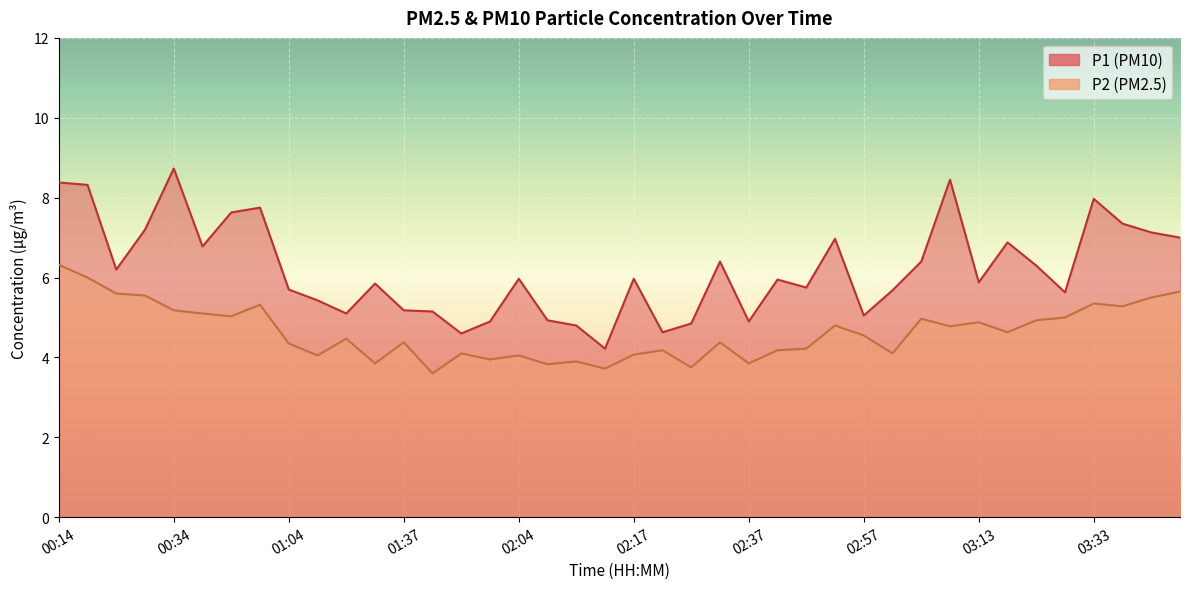

Read the P2 value at 01:50.

3.6